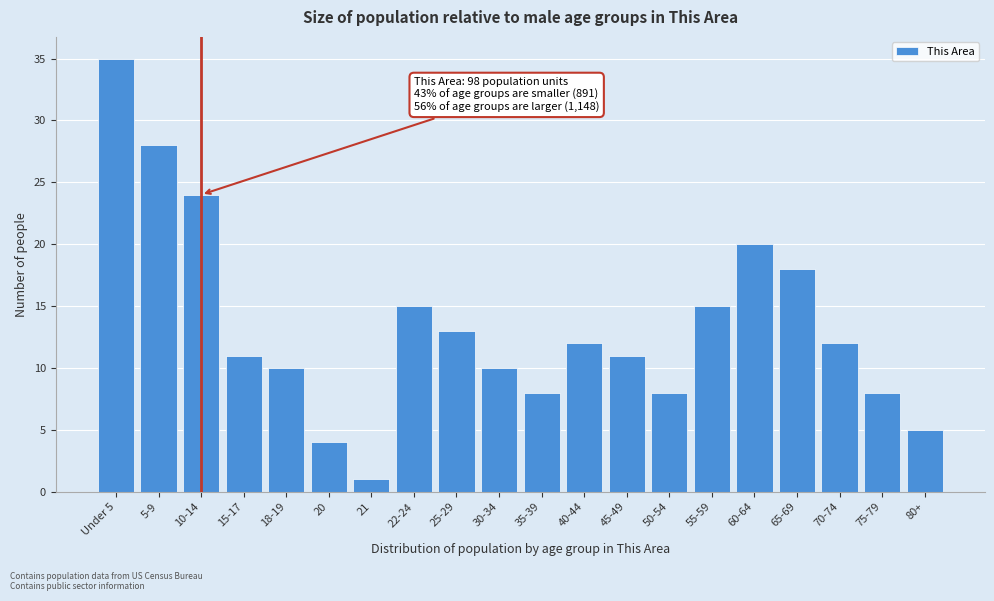

Reading left to right, what are all the values shown in this chart?

35	28	24	11	10	4	1	15	13	10	8	12	11	8	15	20	18	12	8	5